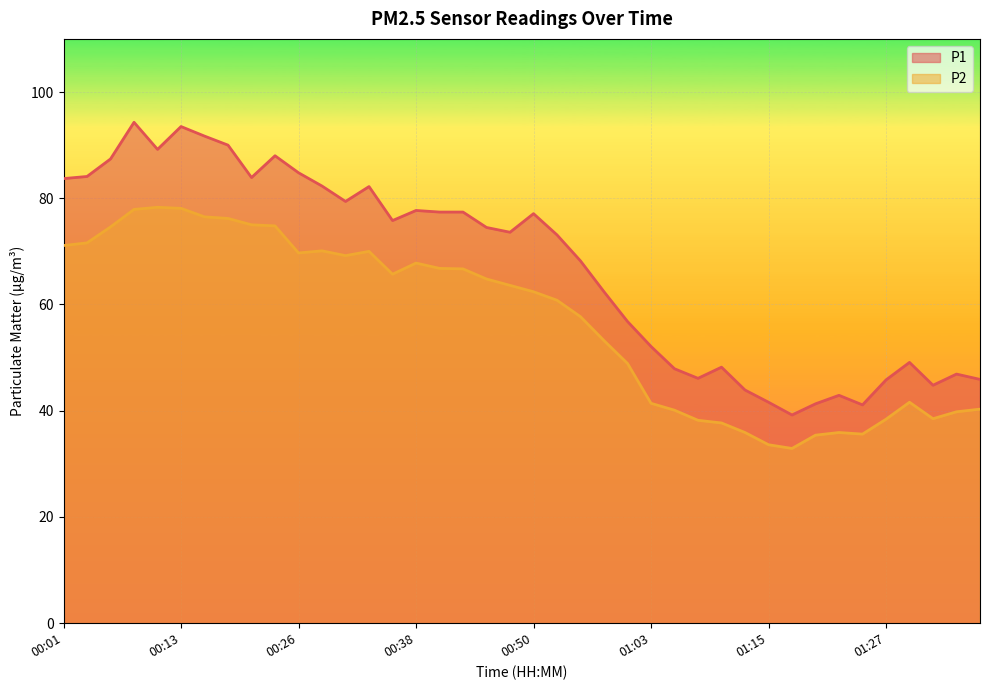

Between 00:41 and 01:15, which series saw the biggest shift?

P1